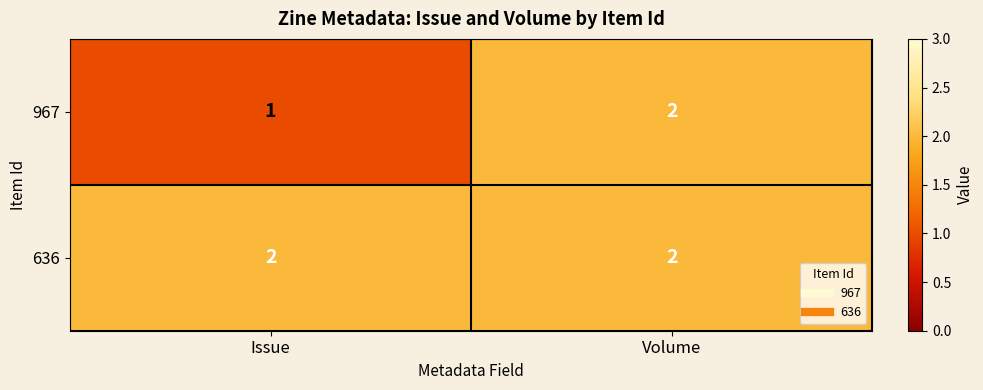

Which series has the largest range (max minus min)?

967